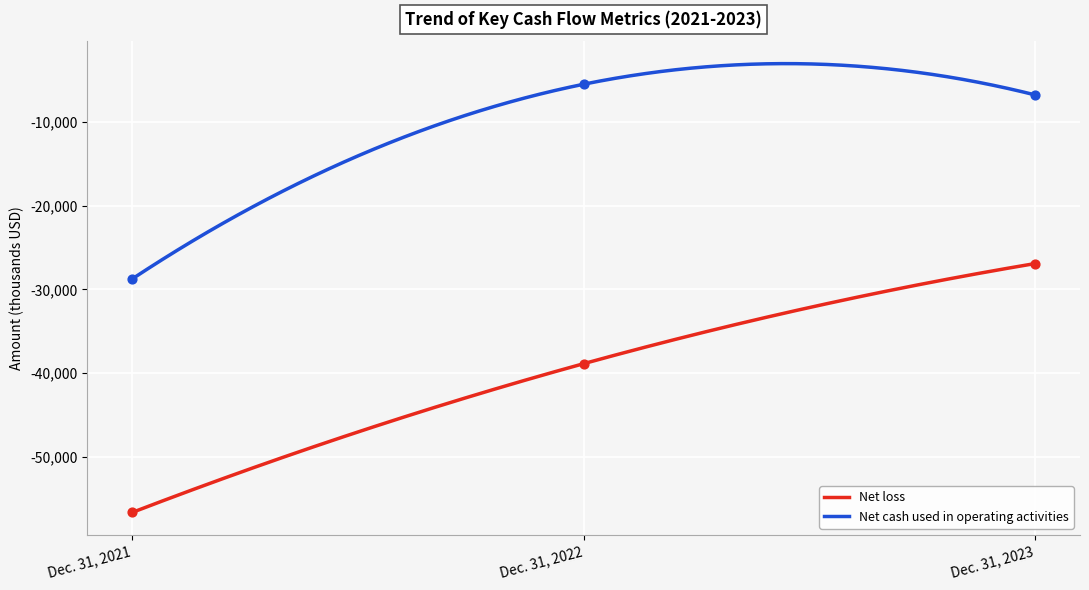

True or false: Net loss and Net cash used in operating activities intersect in this chart.

False